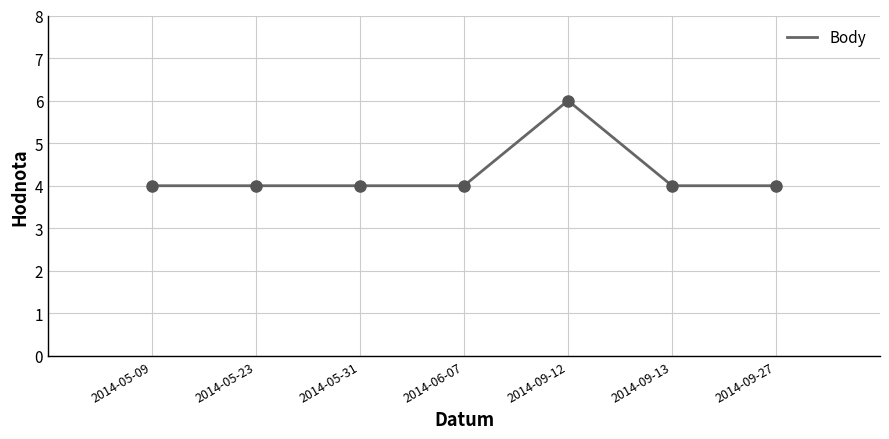

What is the ratio of the value at 2014-09-12 to the value at 2014-05-23?

1.5